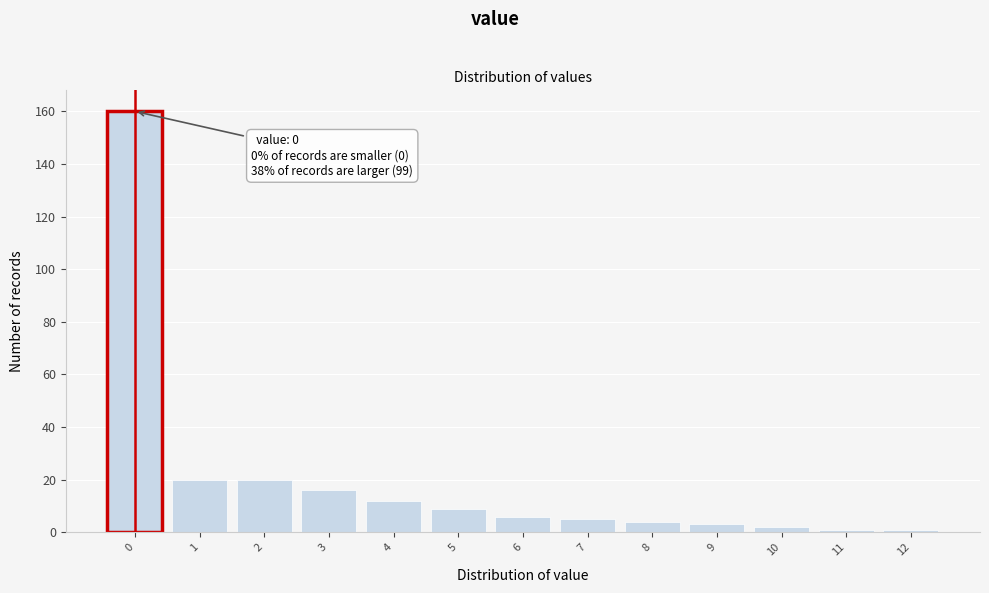

Over which range of the x-axis is the bar tallest?

-0.5 to 0.5